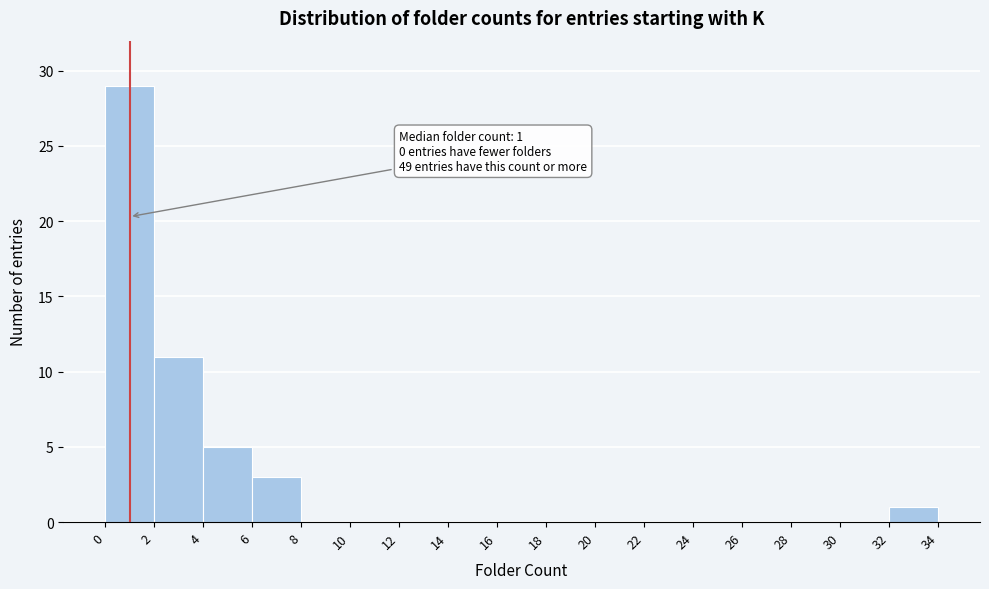

Over which range of the x-axis is the bar tallest?

0 to 2